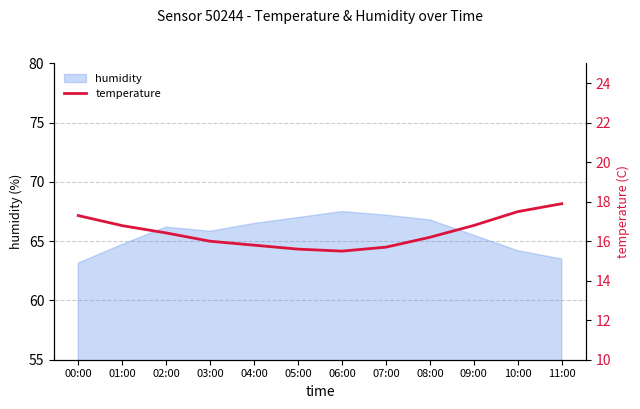

At which category does the data reach its first local valley?

06:00